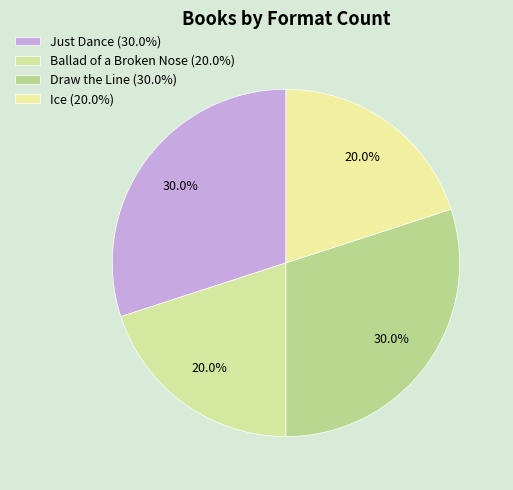

Is there any slice that represents more than half of the pie?

No